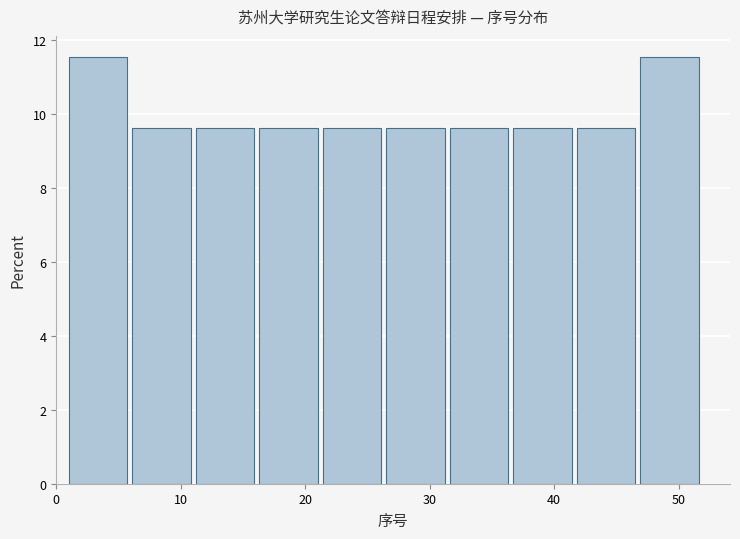

How tall is the bar that spans 46.9 to 52.0 on the x-axis? Neither the bar edges nor the heights are printed on the chart, so give them approximately, as read against the axes.

11.6